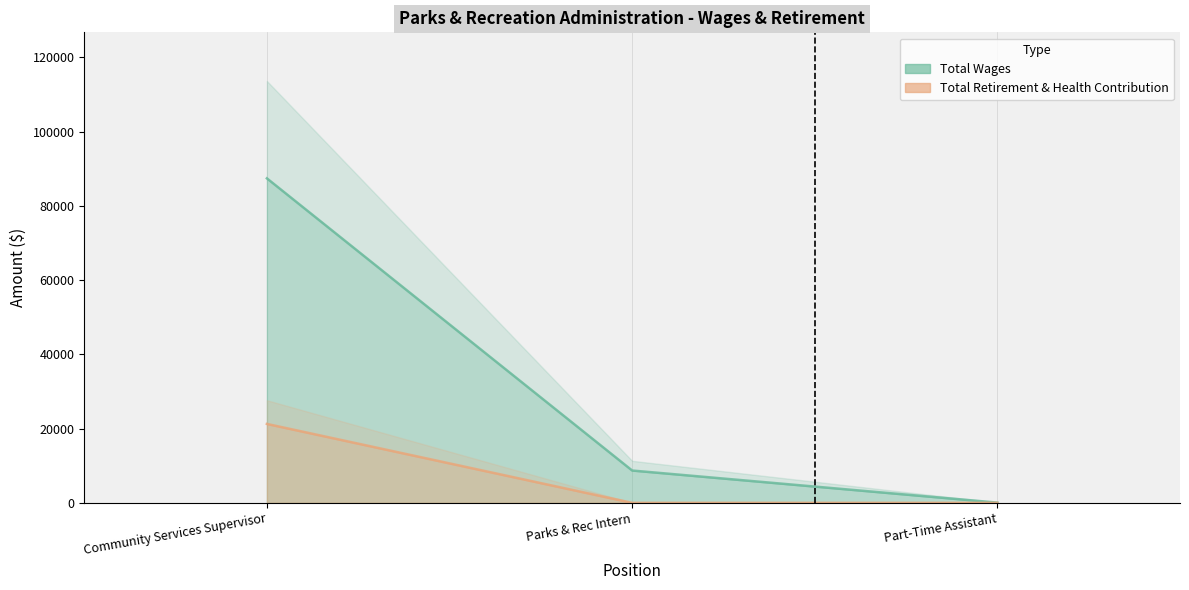

Reading left to right, list all the values displayed in this chart.

Total Wages: 87427	8708	60
Total Retirement & Health Contribution: 21262	0	0